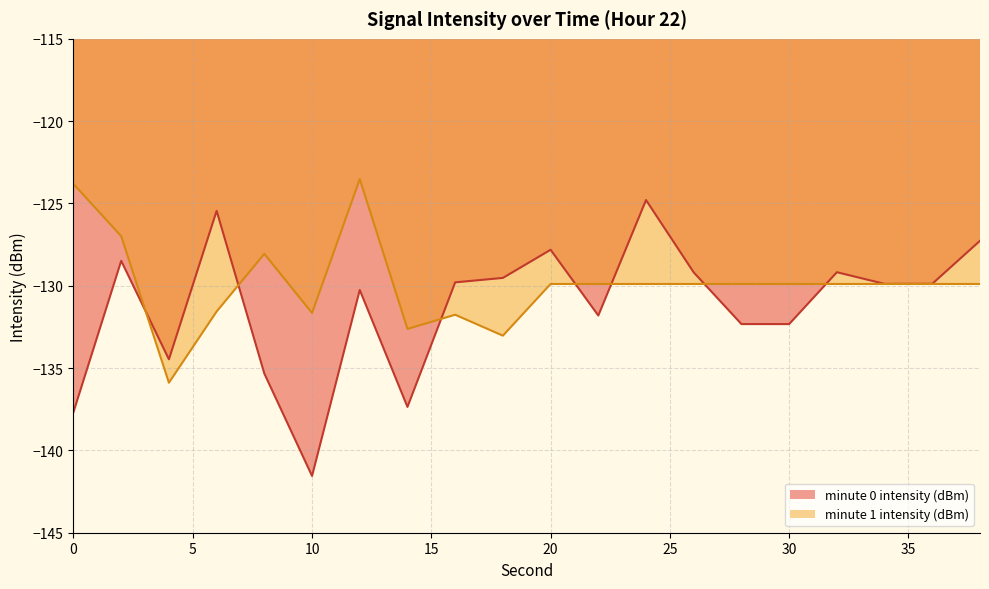

Count the number of categories in the chart.

20